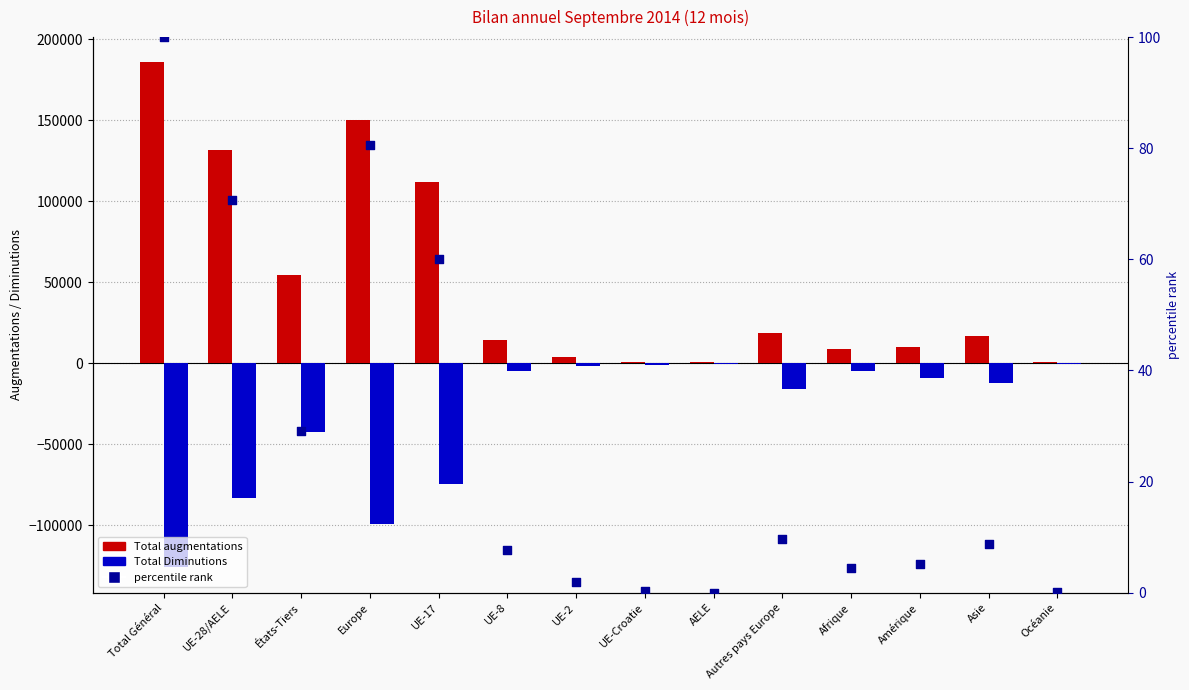

Which series contains the highest Y value?

Total augmentations